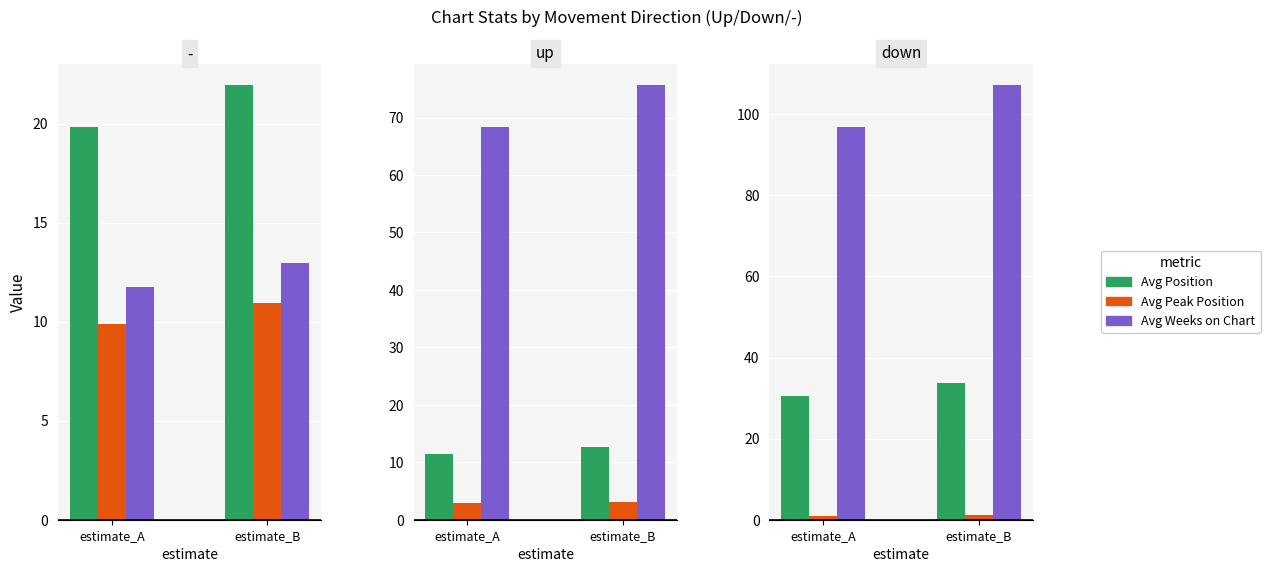

Rank the categories by Avg Weeks on Chart value from lowest to highest.

estimate_A, estimate_B